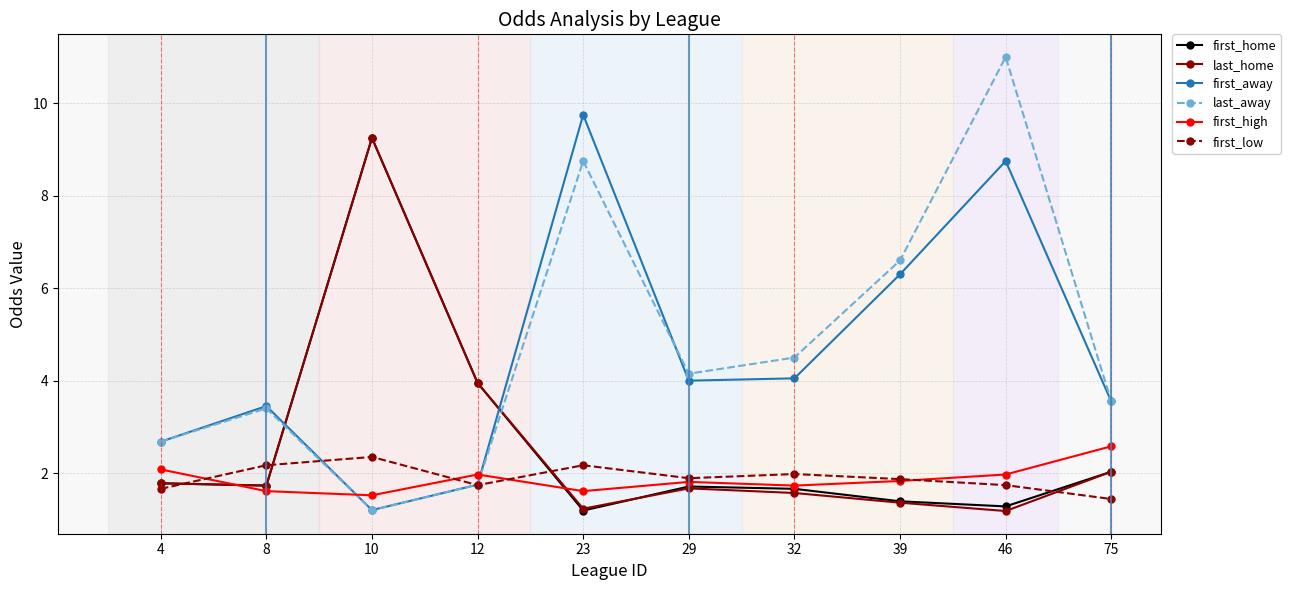

At which label is first_home closest to 5?

12